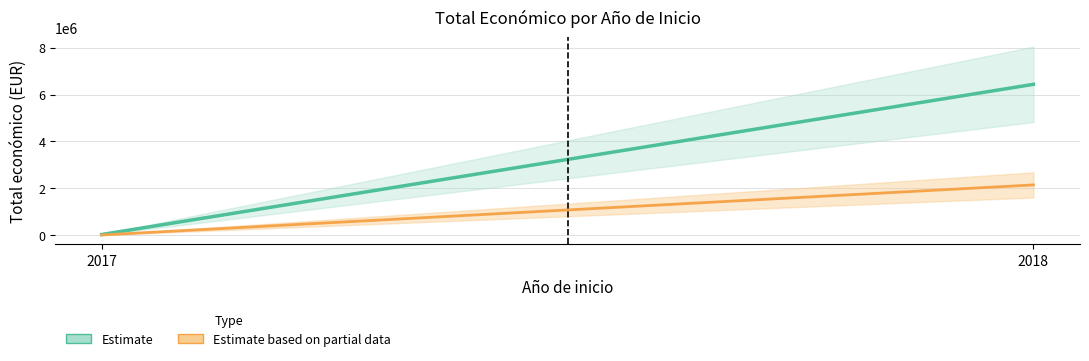

Where is the data nearest to the value 3205537?

2018